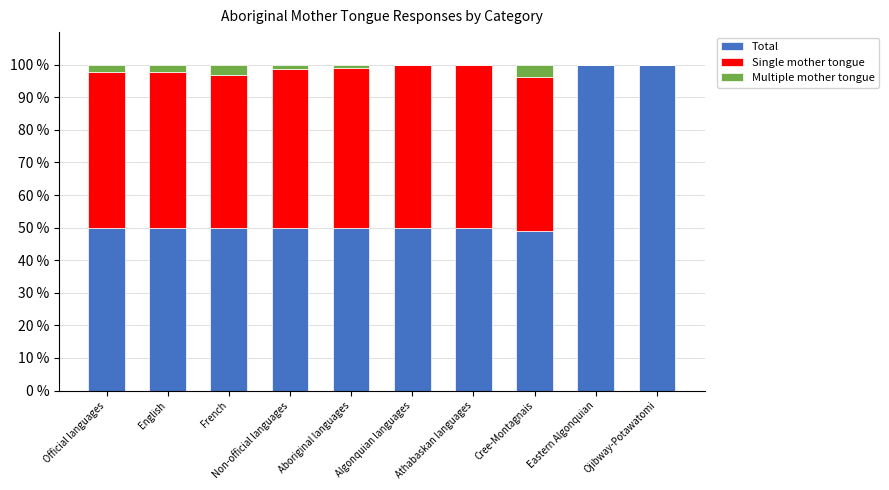

True or false: Total has a value of 33.8 at English.

False